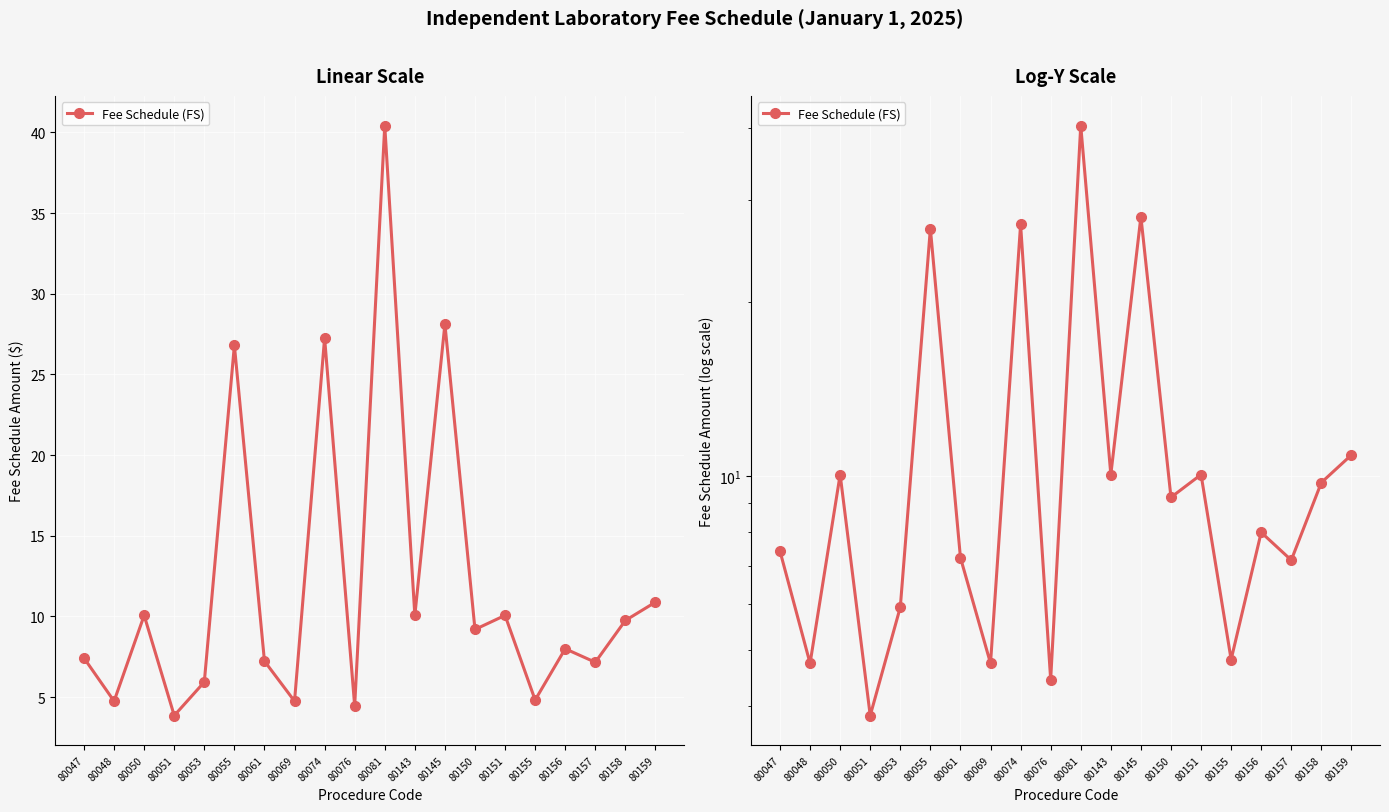

What is the change in value from 80050 to 80158?

-0.3